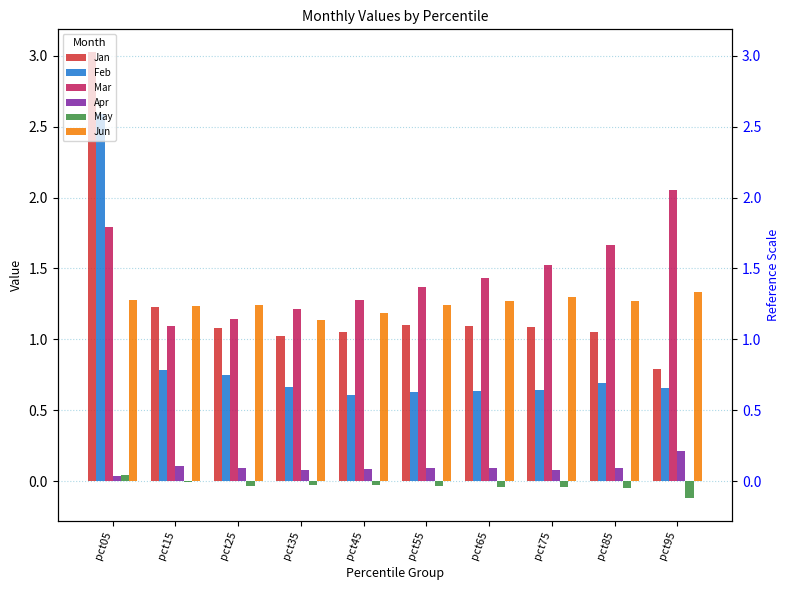

How many values in the Jan series exceed 1?

9